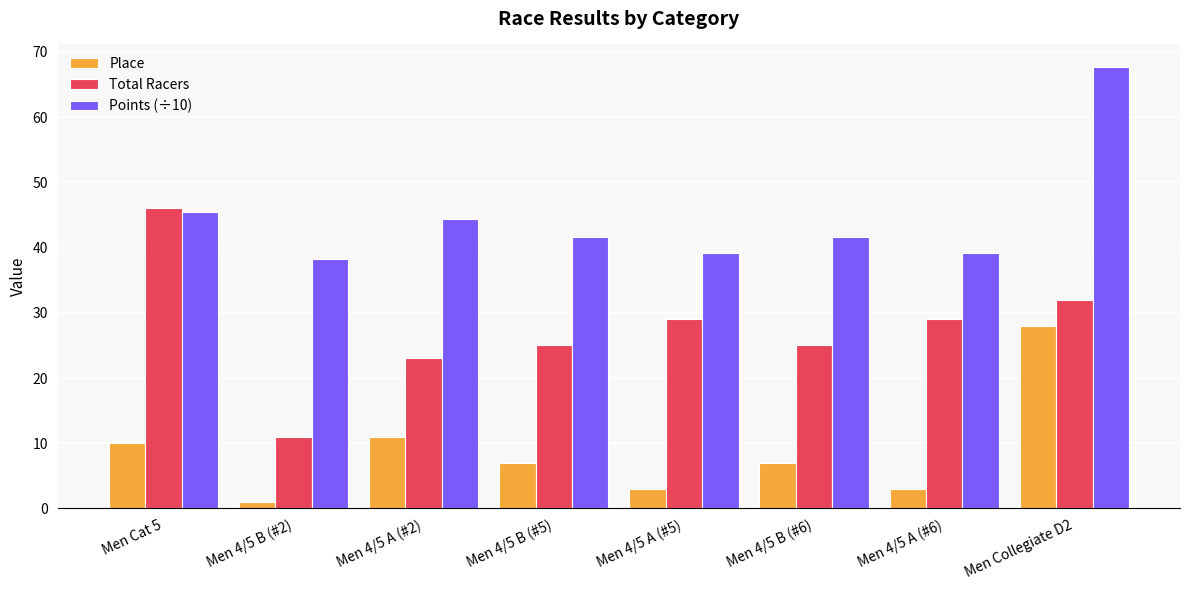

What position from the left is Men Collegiate D2?

8